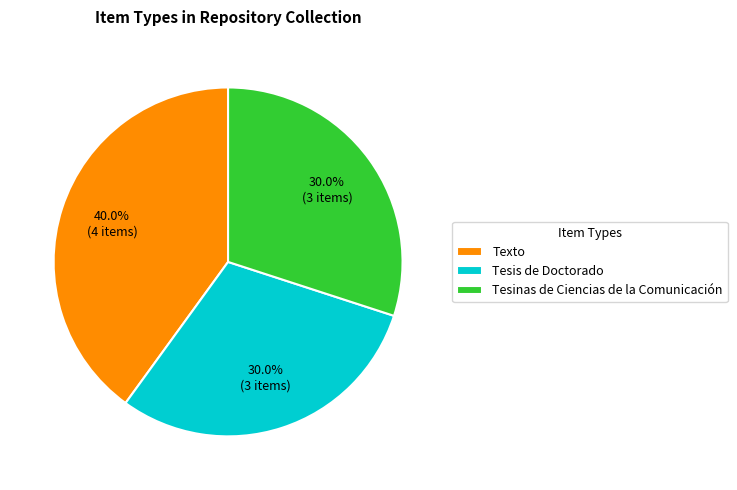

What is the largest slice in the pie chart?

Texto